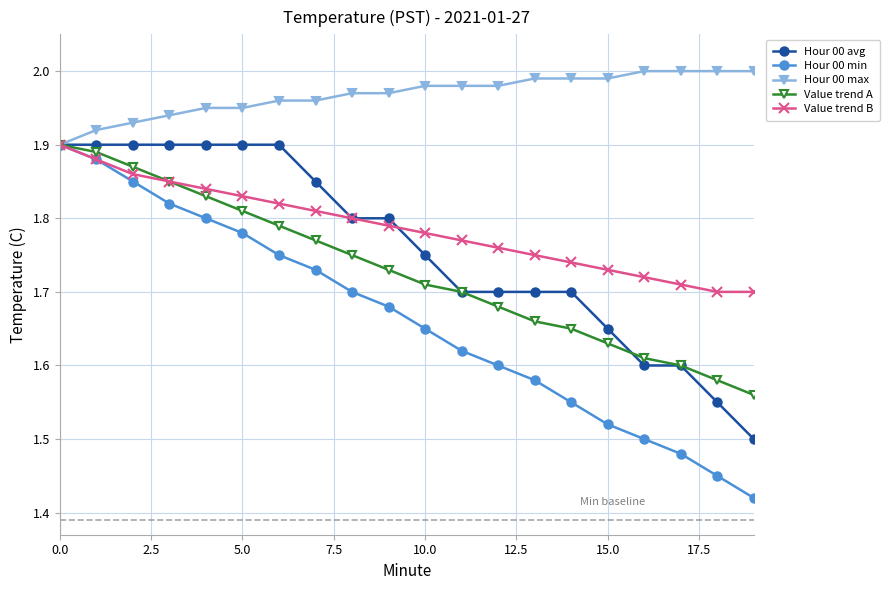

Which series has the largest total across all categories?

Hour 00 max